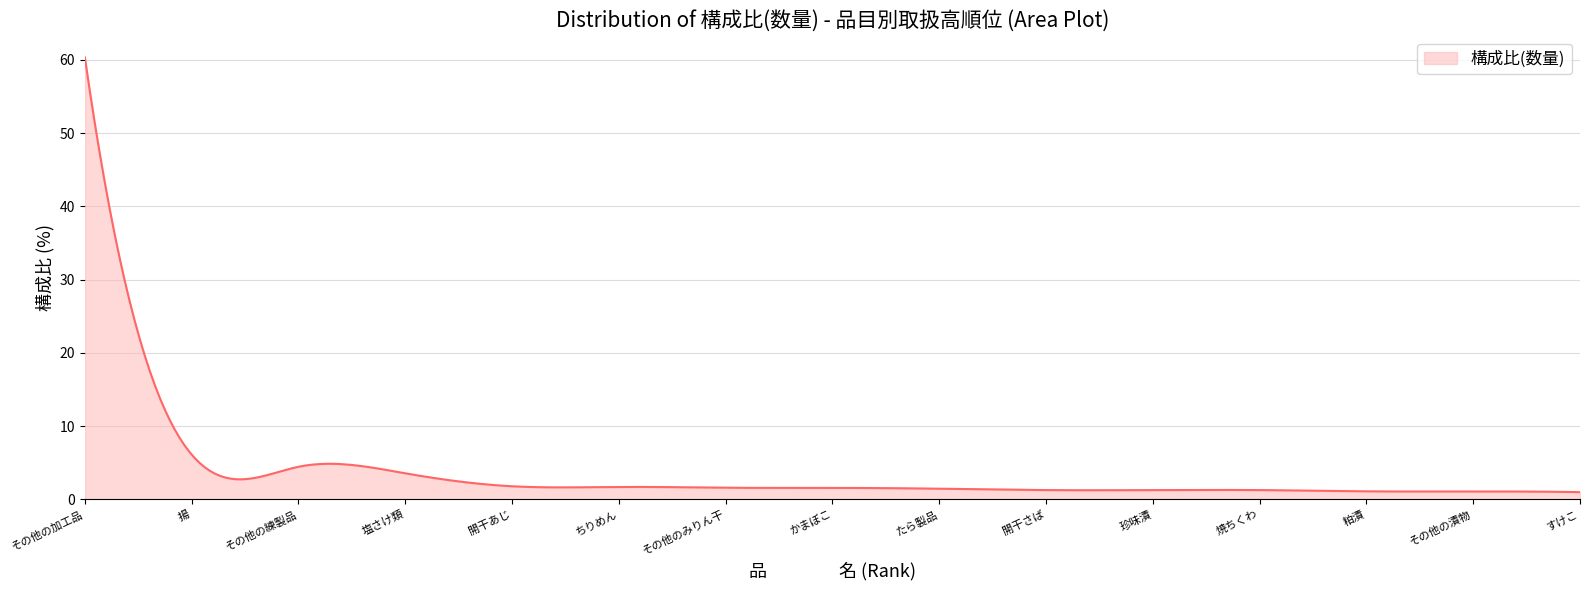

How many lines are shown in the chart?

1